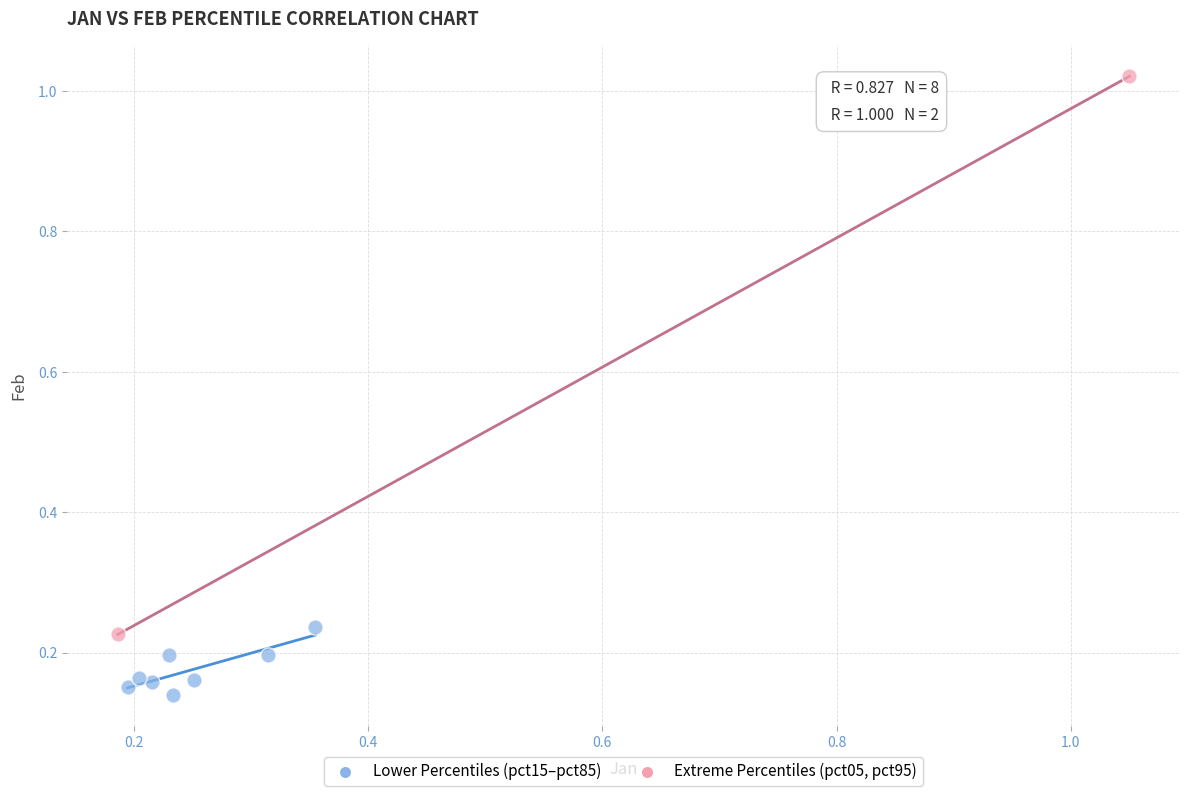

What are all the series names shown in the legend?

Lower Percentiles (pct15–pct85), Extreme Percentiles (pct05, pct95)